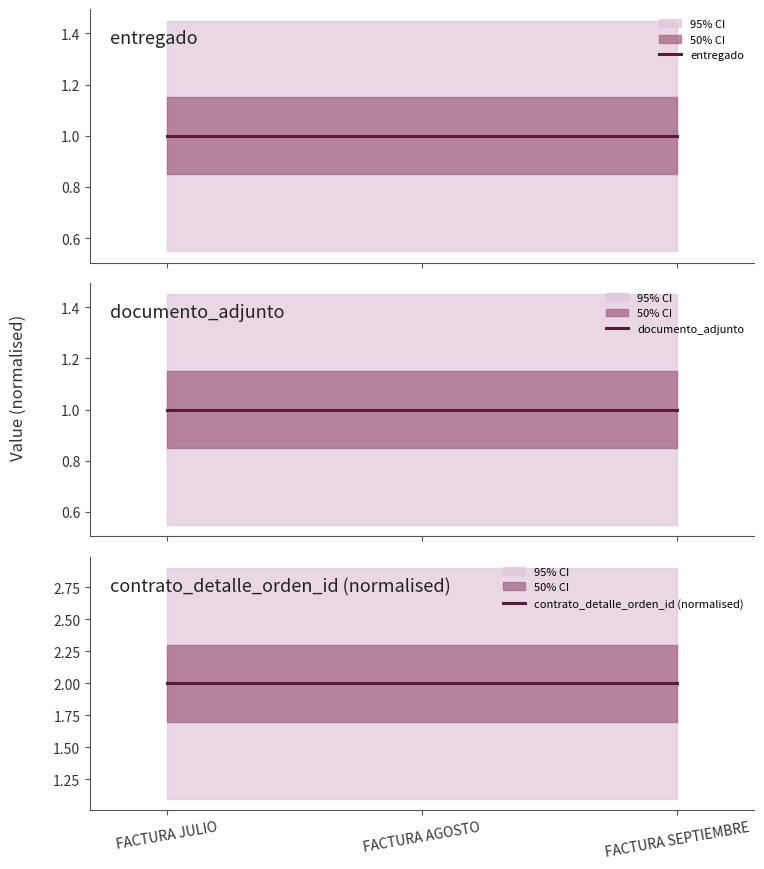

Which series changed the most between FACTURA AGOSTO and FACTURA SEPTIEMBRE?

entregado